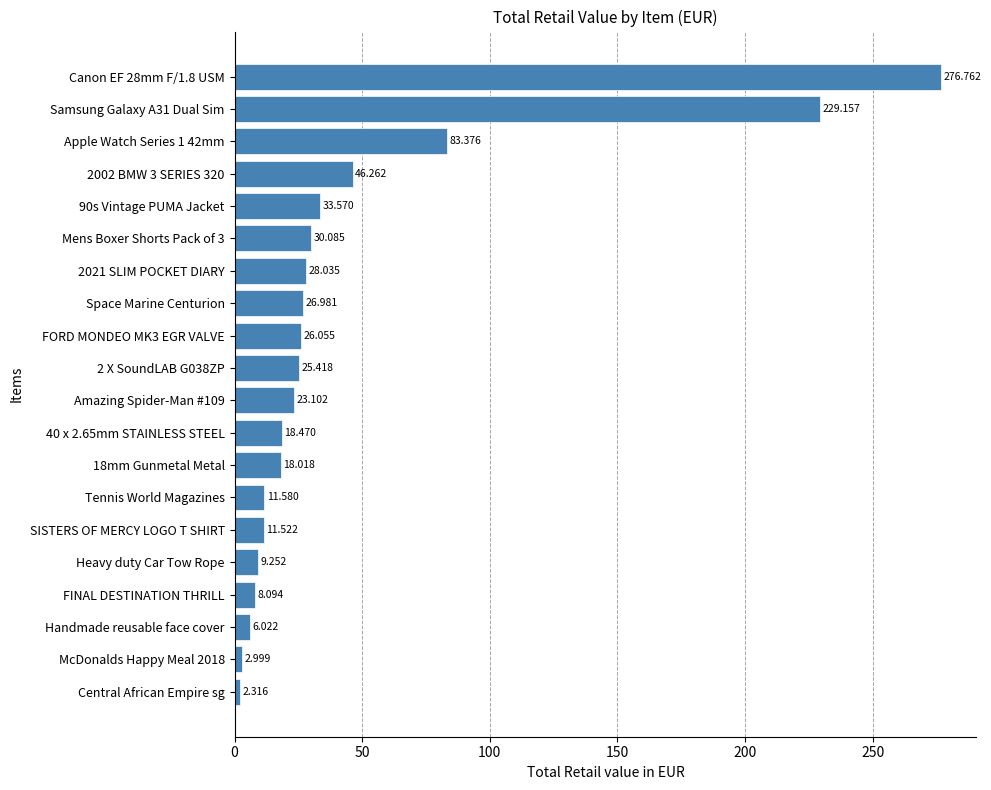

What is the difference between the second highest and second lowest values?

226.2